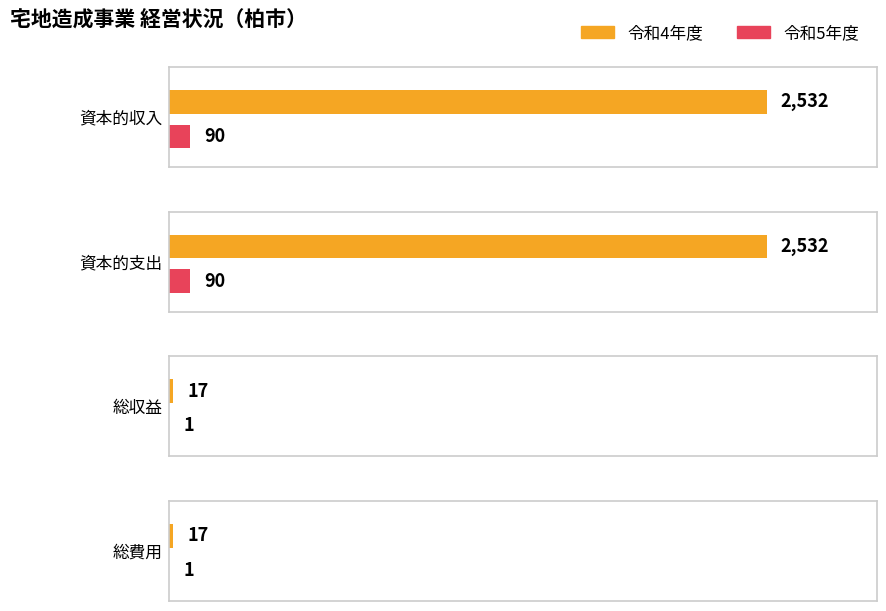

Is the value of 令和5年度 at 資本的支出 greater than the value of 令和4年度 at 総収益?

Yes